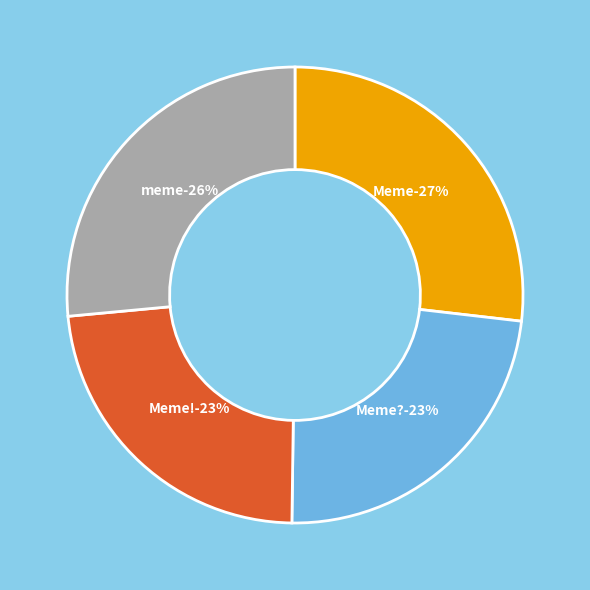

How many slices are in this pie chart?

4